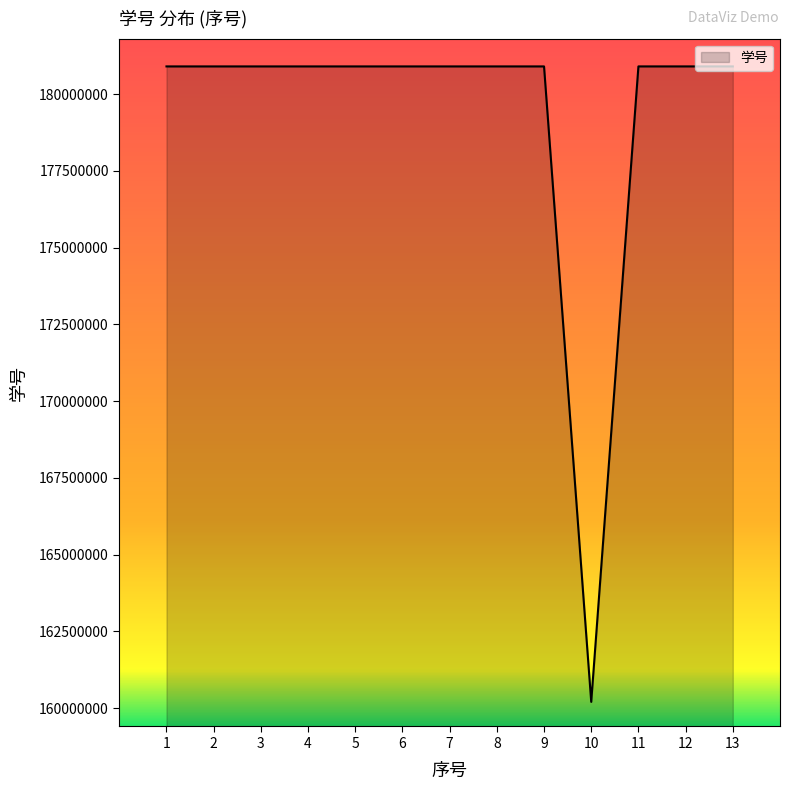

What value does the data have at 2?

180902231